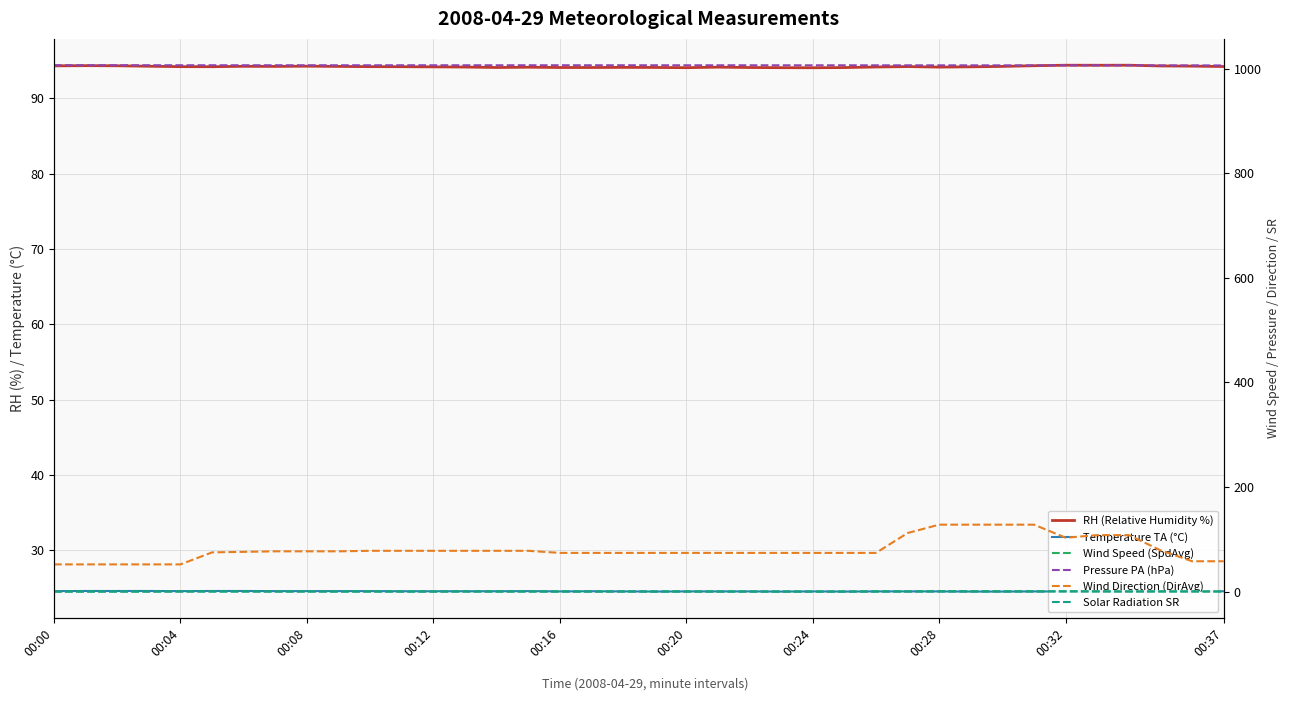

How many data points in Solar Radiation SR are above 0?

23